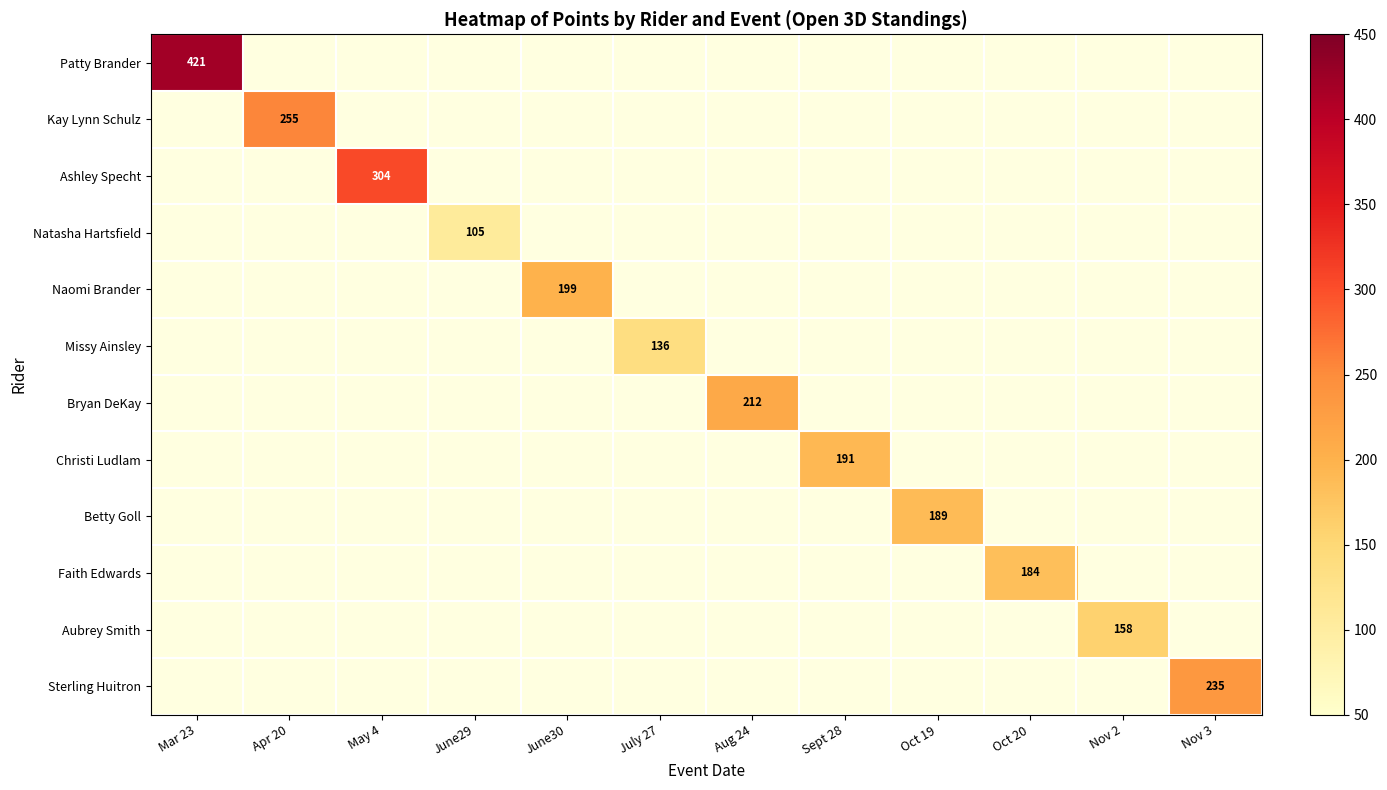

Rank the series at Mar 23 from highest to lowest value.

Patty Brander, Kay Lynn Schulz, Ashley Specht, Natasha Hartsfield, Naomi Brander, Missy Ainsley, Bryan DeKay, Christi Ludlam, Betty Goll, Faith Edwards, Aubrey Smith, Sterling Huitron